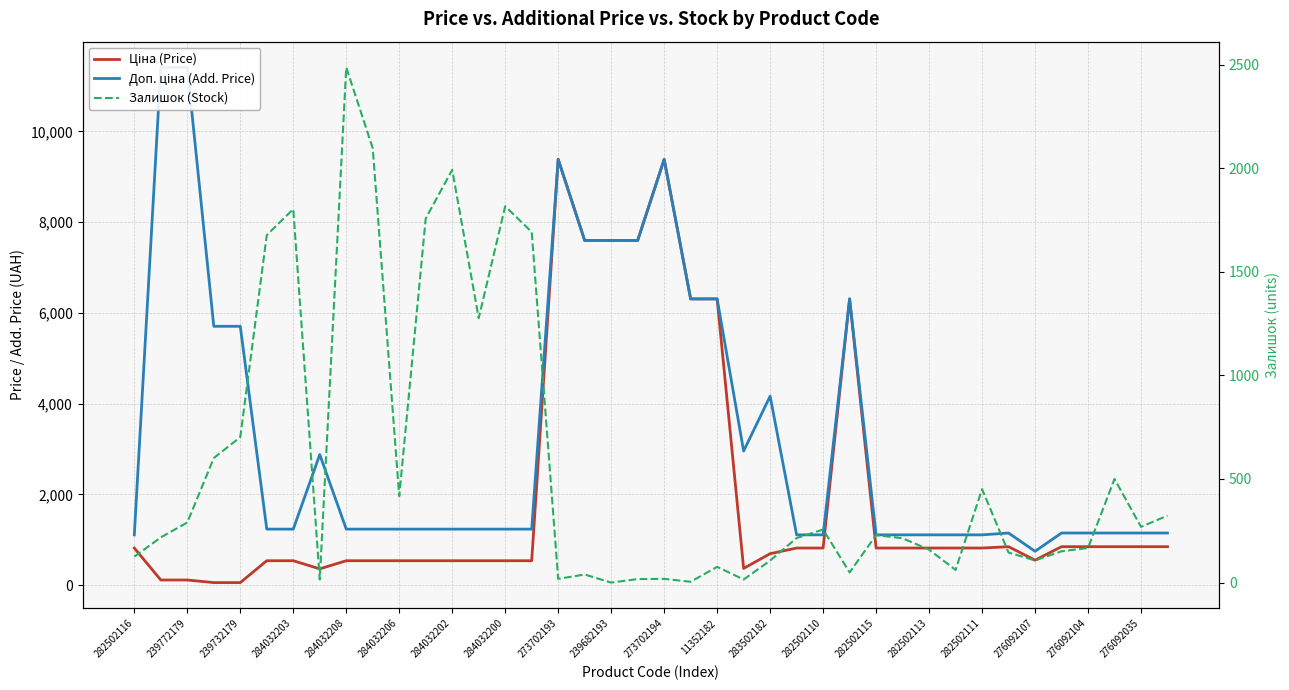

What is the sum of all Доп. ціна (Add. Price) values?

133586.4